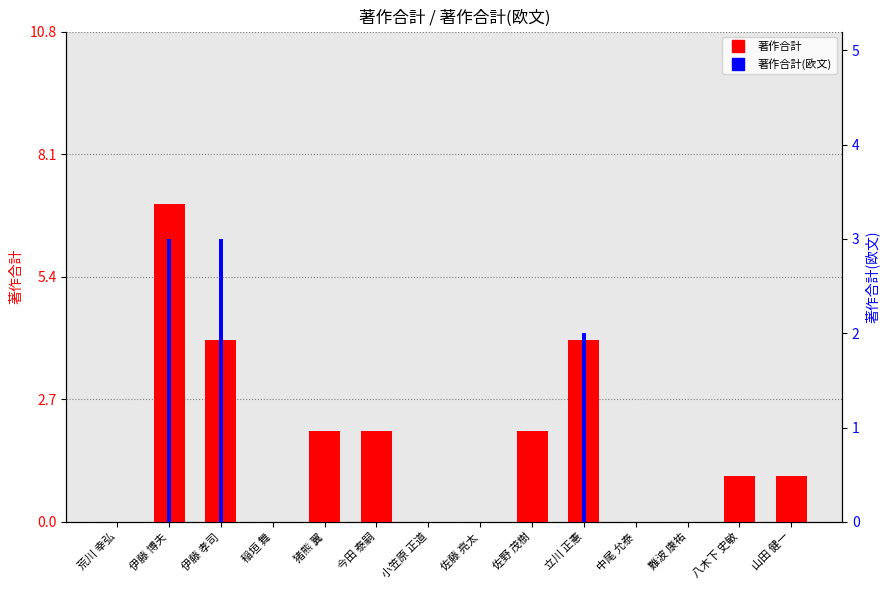

At 今田 泰嗣, list the series in order from largest to smallest.

著作合計, 著作合計(欧文)